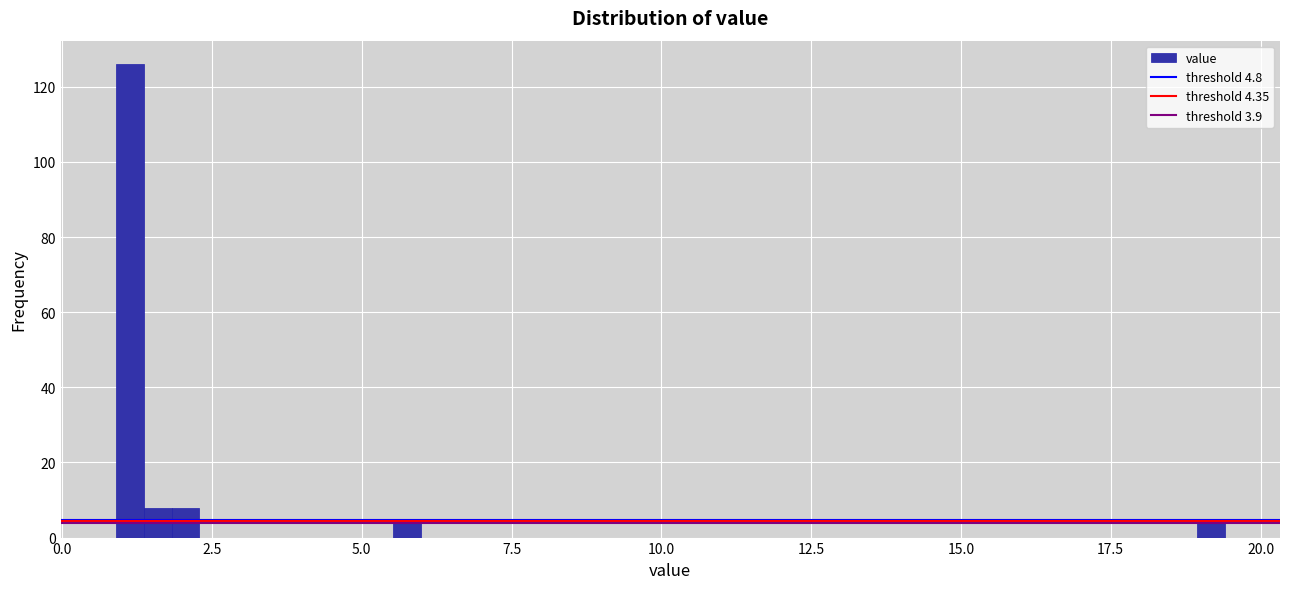

Read against the x-axis, roughly where is the centre of the tallest bar?

1.0